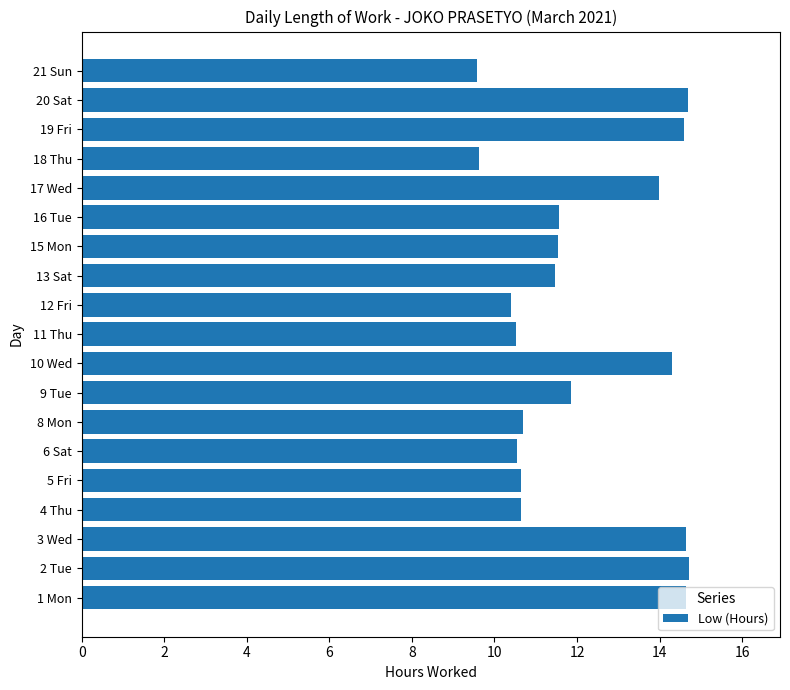

Count the number of data series in this chart.

1